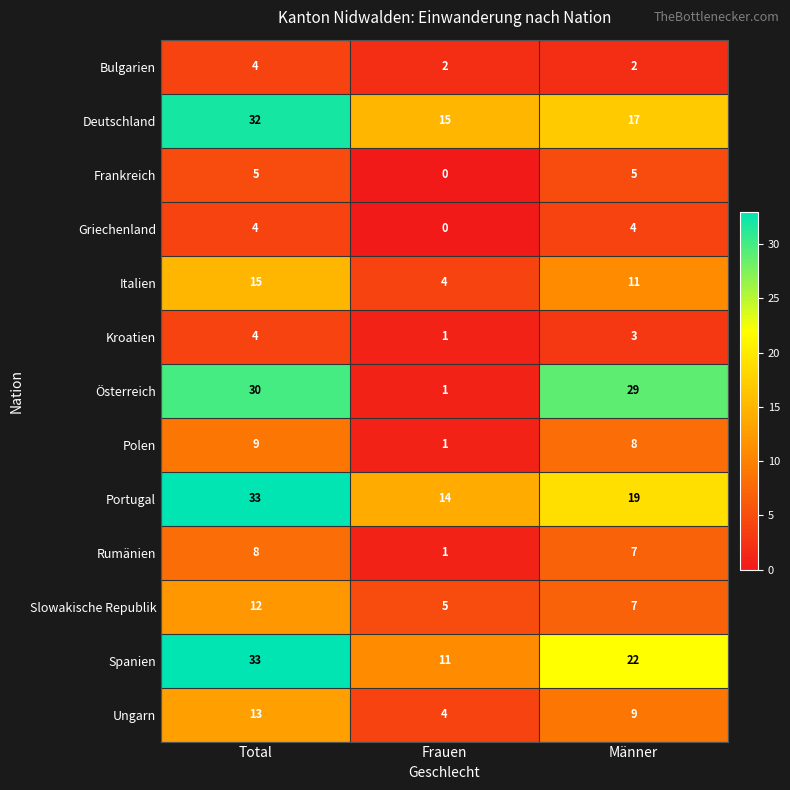

At which label is Ungarn closest to 8?

Männer